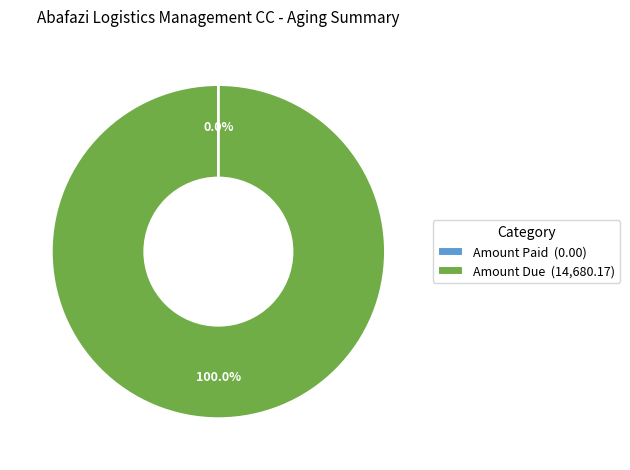

Is there a majority slice in this chart?

Yes